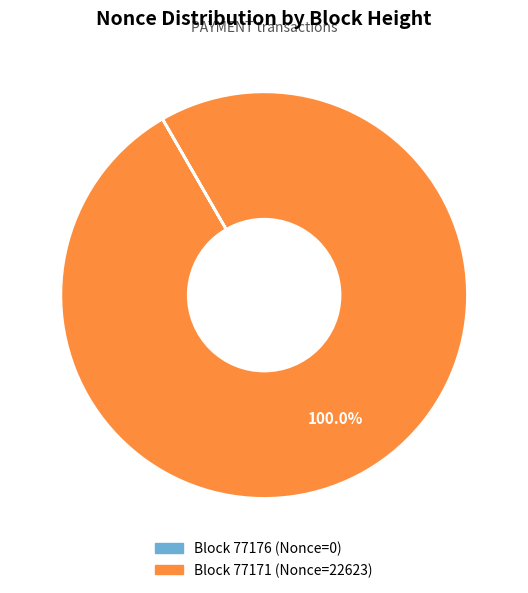

Does any single category account for the majority?

Yes